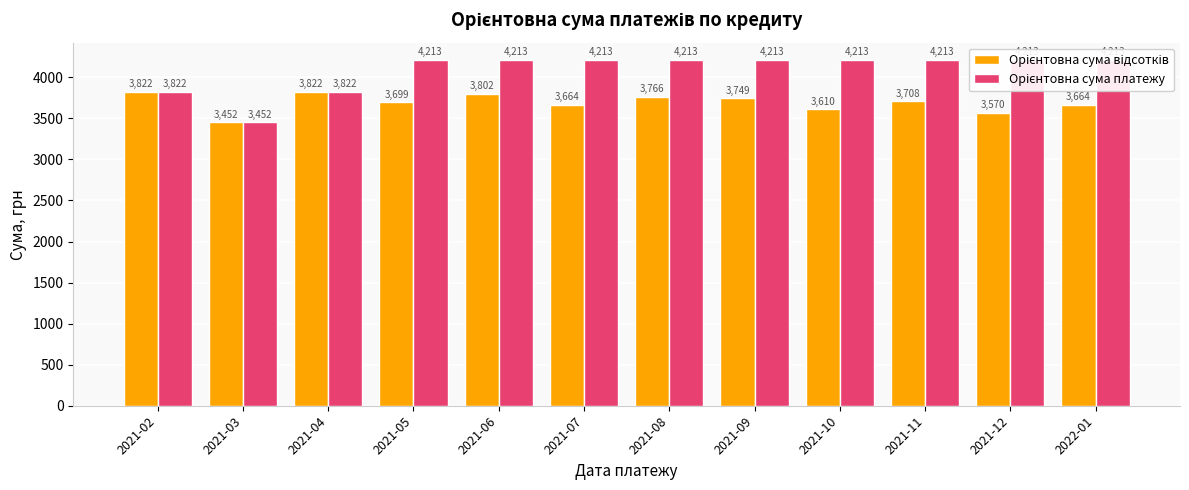

The value of Орієнтовна сума відсотків at 2021-10 is 6111.3. True or false?

False